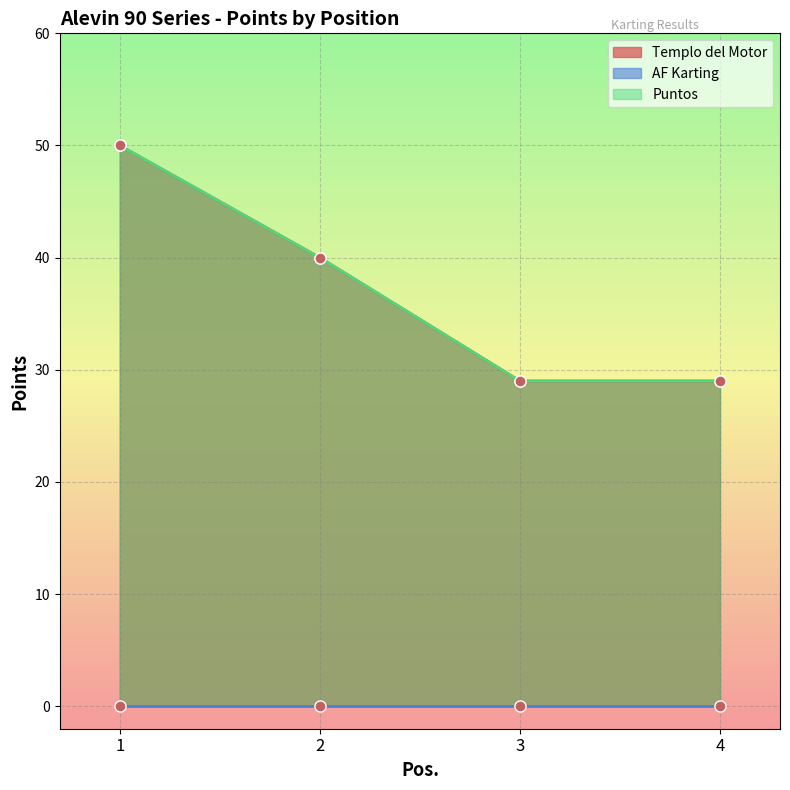

At which label does Templo del Motor reach its peak?

1